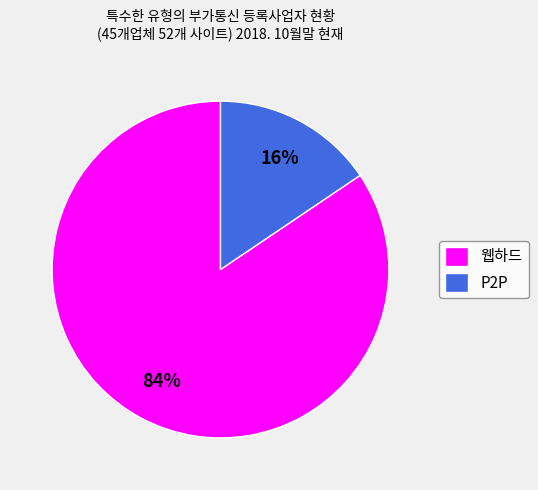

Is it true that 웹하드 is 73% of the pie?

False